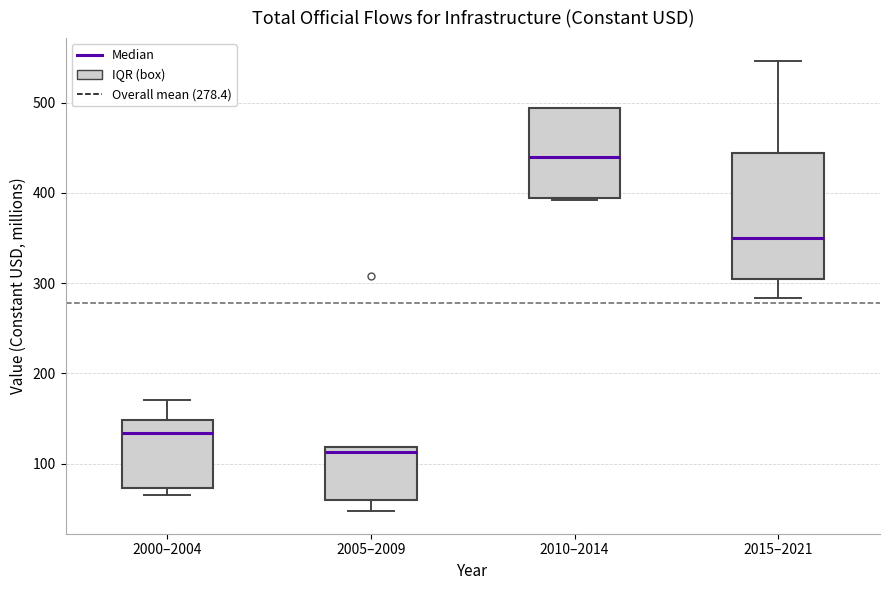

Reading left to right, transcribe this box plot: for each box, give where its median line is, the range the box spans, and where its two whiskers end, as read against the y-axis. The values are not printed on the chart, so give them approximately, as read against the axis.

2000–2004: median 130, box 70 to 150, whiskers 60 to 170
2005–2009: median 110, box 60 to 120, whiskers 50 to 120
2010–2014: median 440, box 390 to 490, whiskers 390 to 490
2015–2021: median 350, box 300 to 440, whiskers 280 to 550